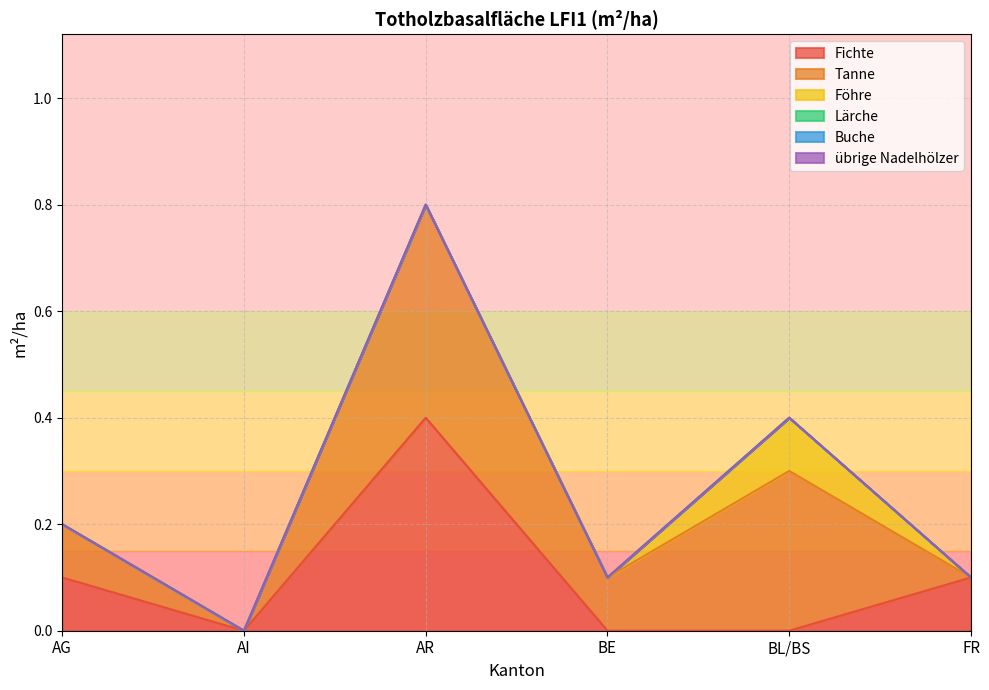

Between BE and BL/BS, which series saw the biggest shift?

Tanne